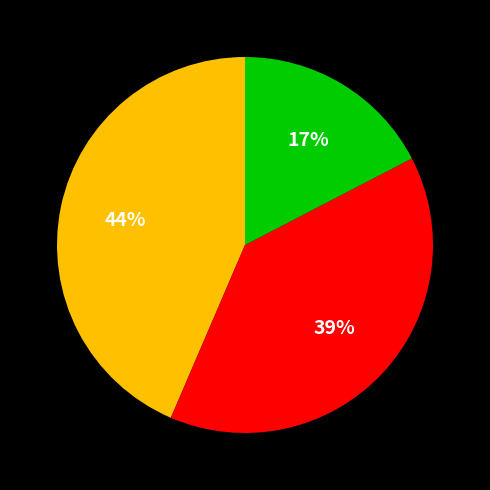

Is there any slice that represents more than half of the pie?

No